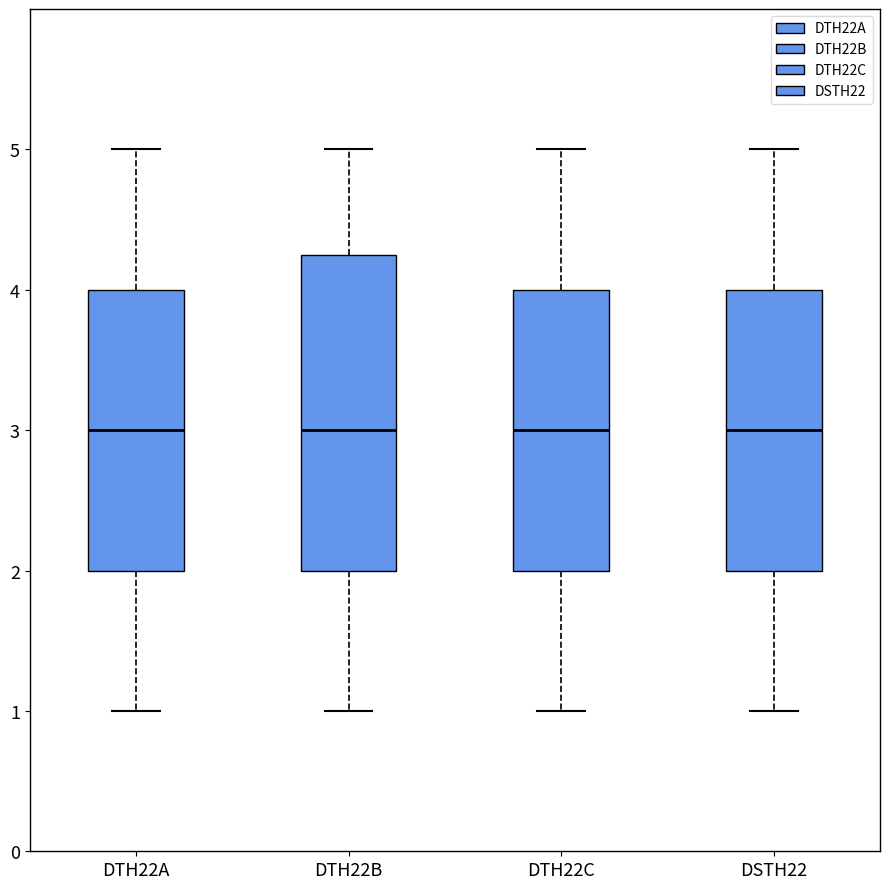

Where does the lower whisker of the box for DTH22B end on the y-axis? The values are not printed on the chart, so give them approximately, as read against the axis.

1.0